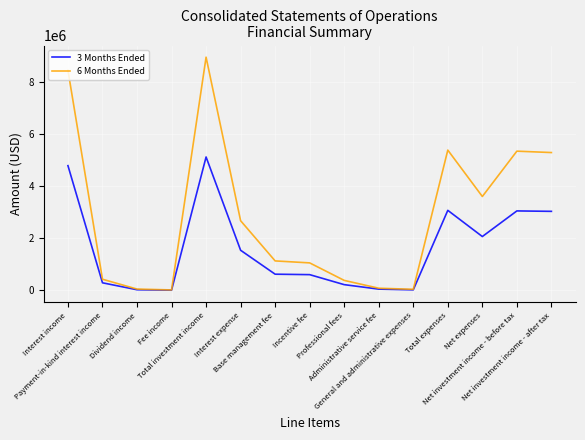

What is the maximum value shown in the chart?

8934897